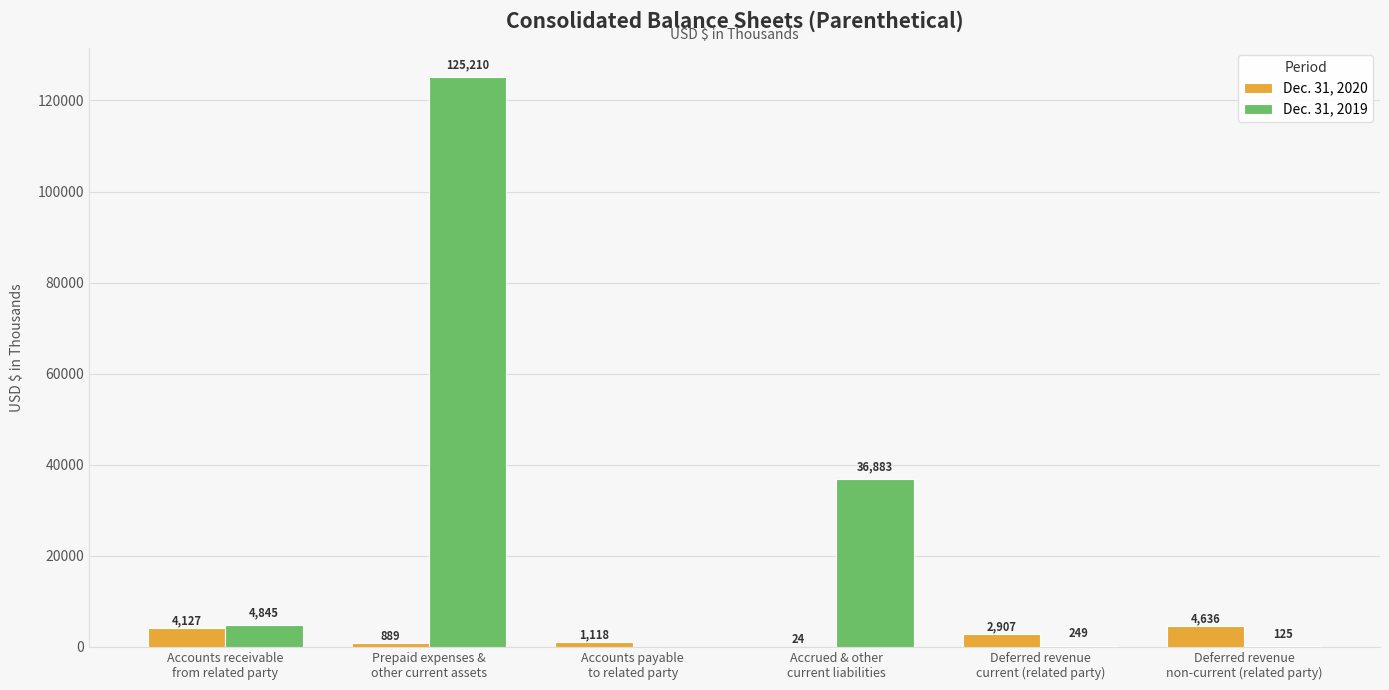

What is the total value across all series at Accrued & other
current liabilities?

36907